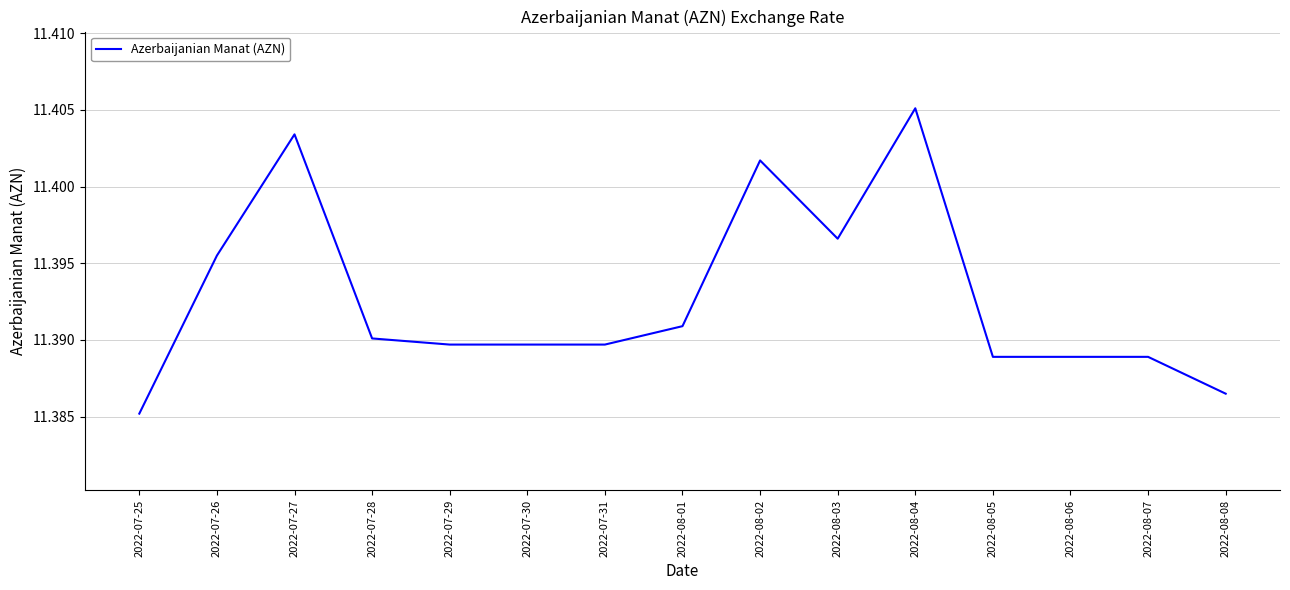

True or false: the data shows 19.0 at 2022-07-26.

False